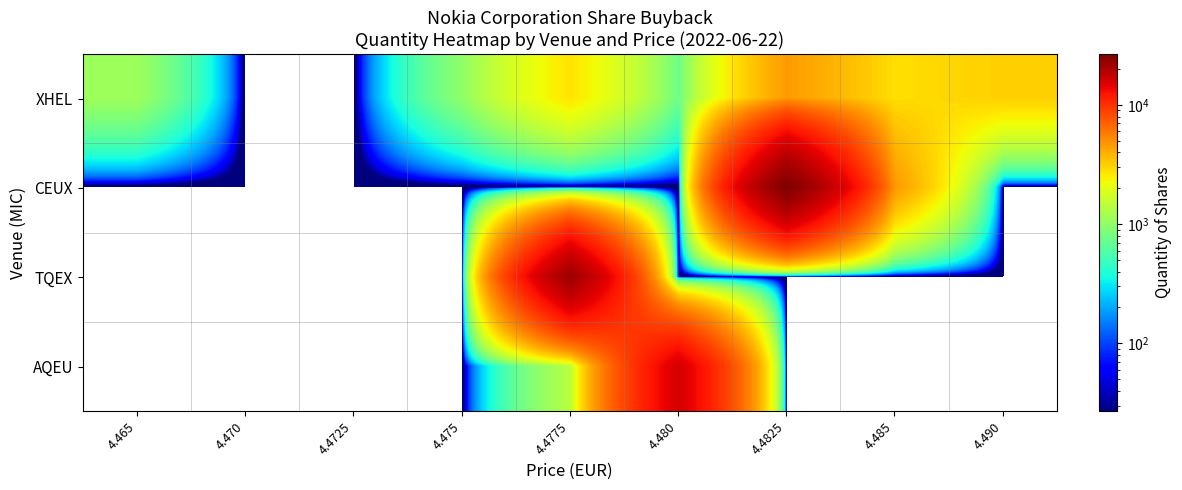

Which series has the largest total across all categories?

CEUX